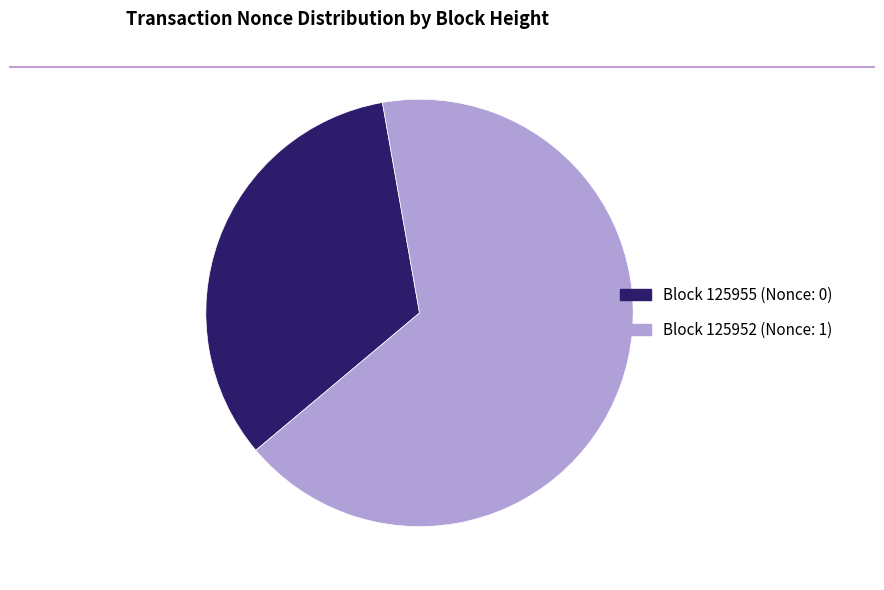

Does any single category account for the majority?

Yes